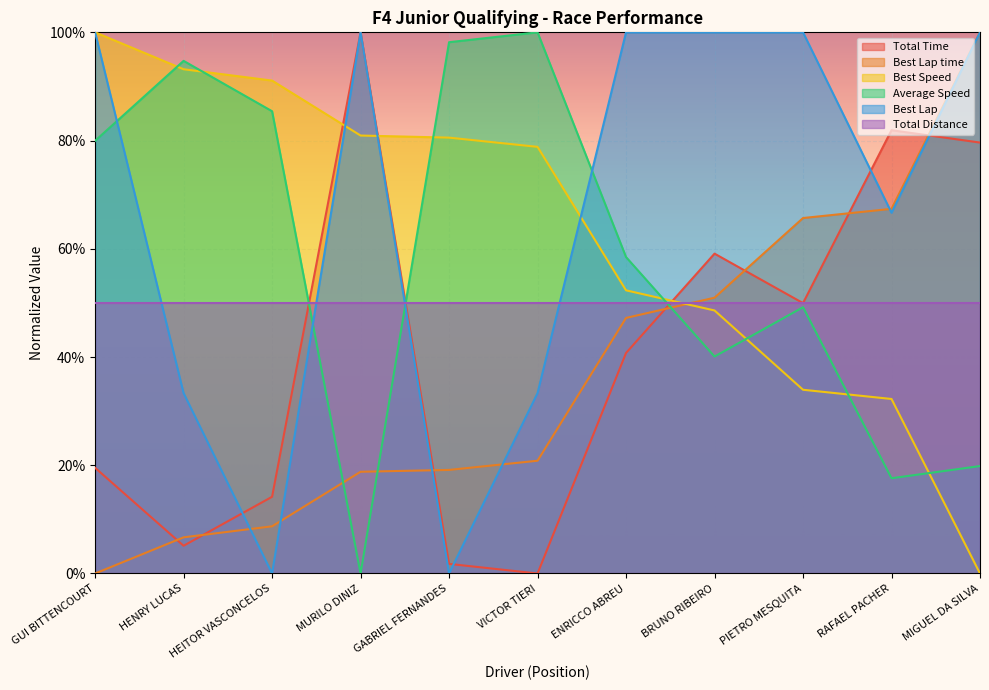

What position from the left is VICTOR TIERI?

6